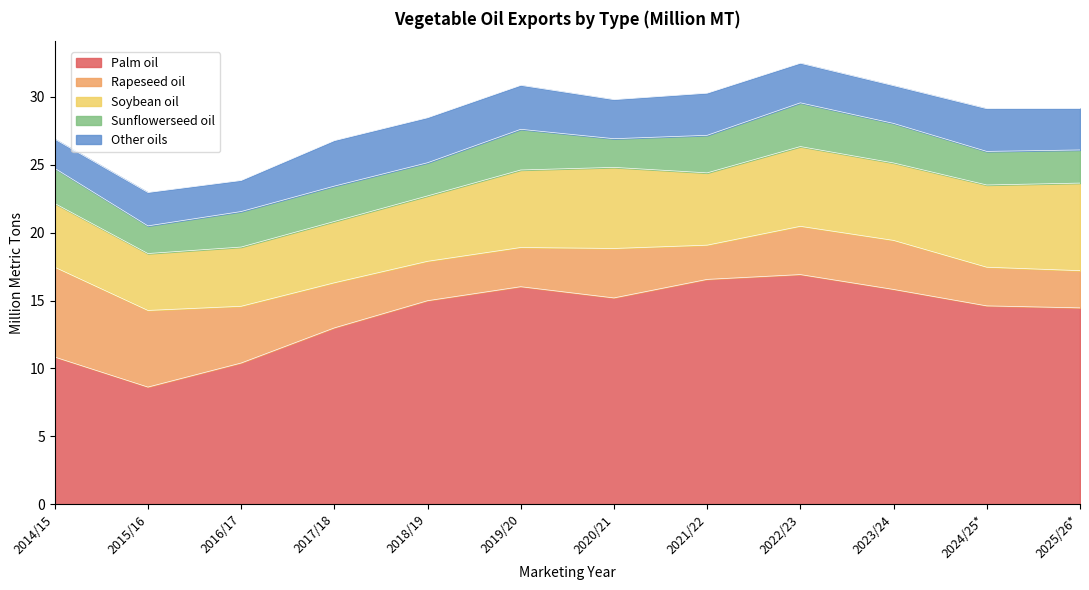

What is the minimum value shown in the chart?

2.0